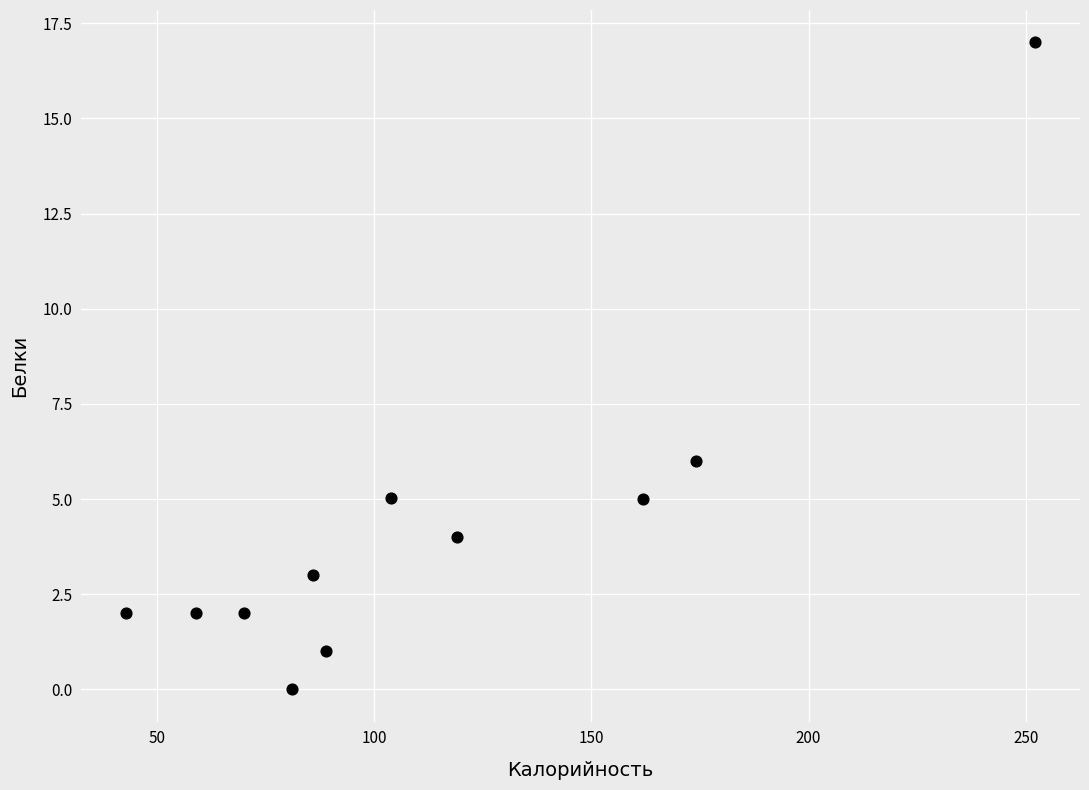

What Y value in the scatter plot is closest to 8?

6.0